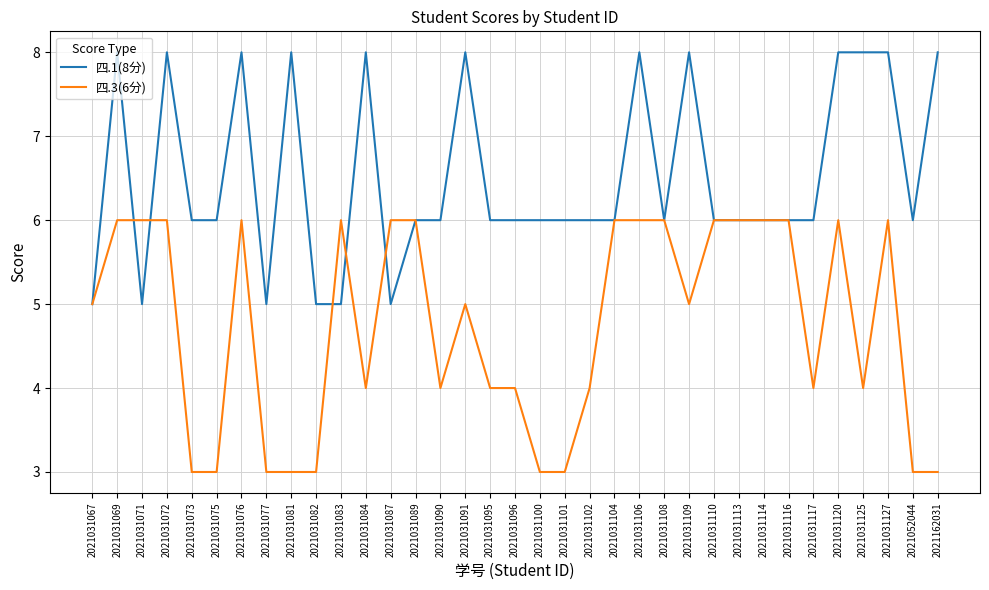

True or false: 四.1(8分) has a value of 5 at 2021031082.

True